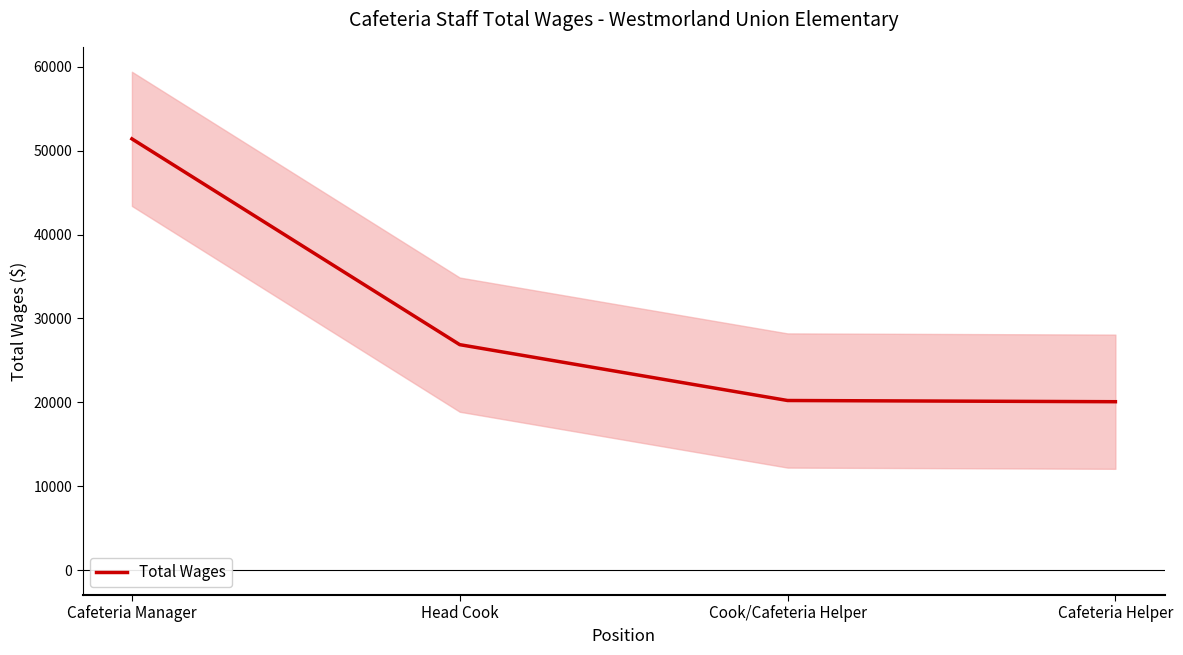

Rank the categories by value from lowest to highest.

Cafeteria Helper, Cook/Cafeteria Helper, Head Cook, Cafeteria Manager